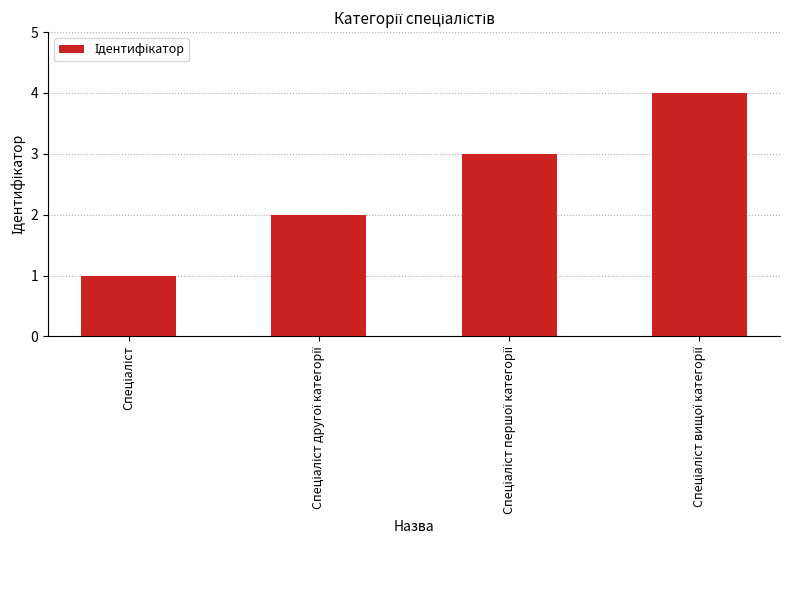

What is the sum of all values?

10